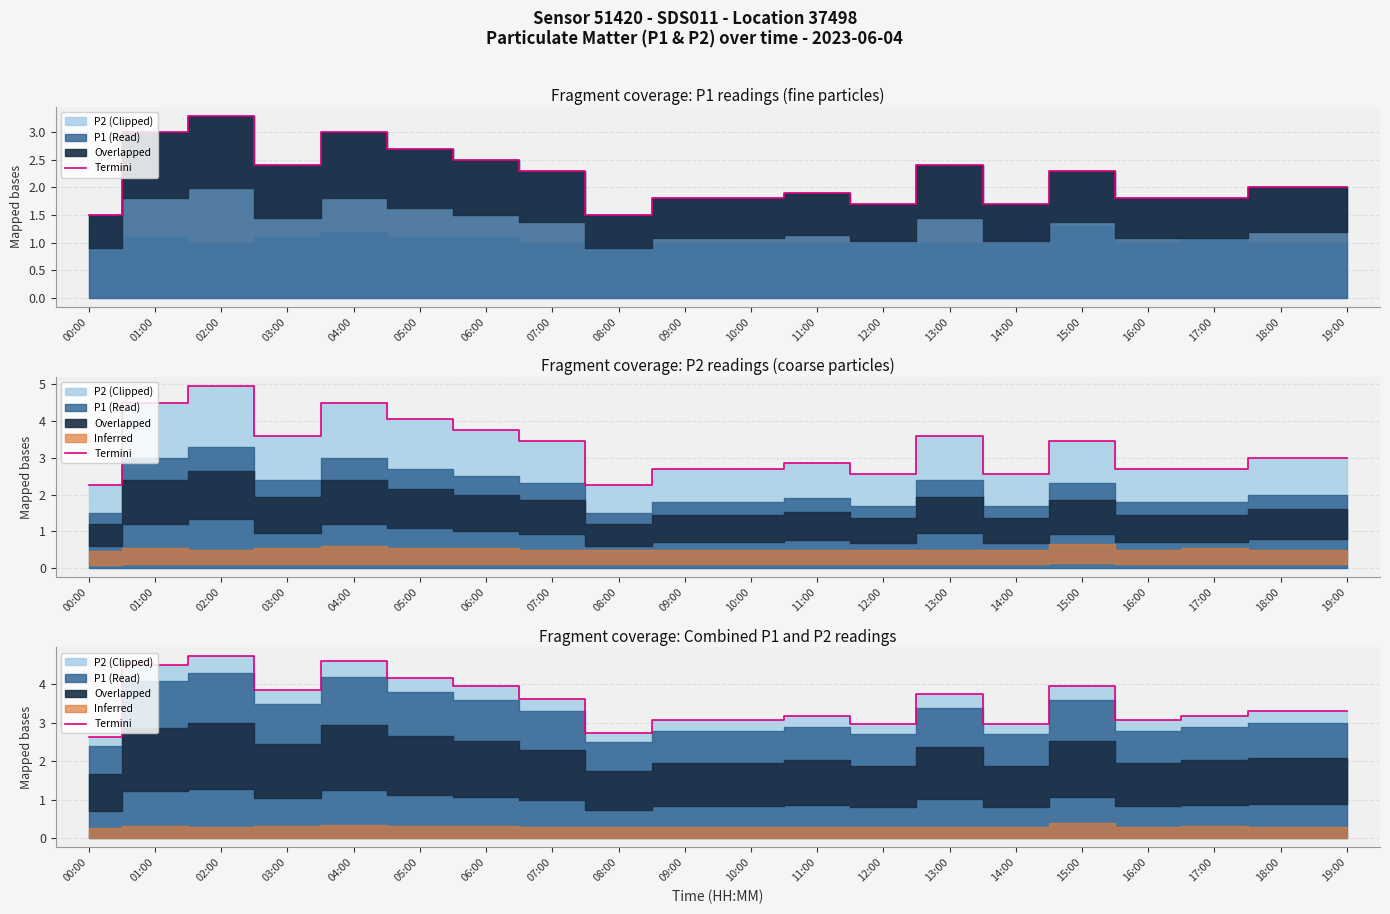

Between 08:00 and 13:00, which is larger?

13:00